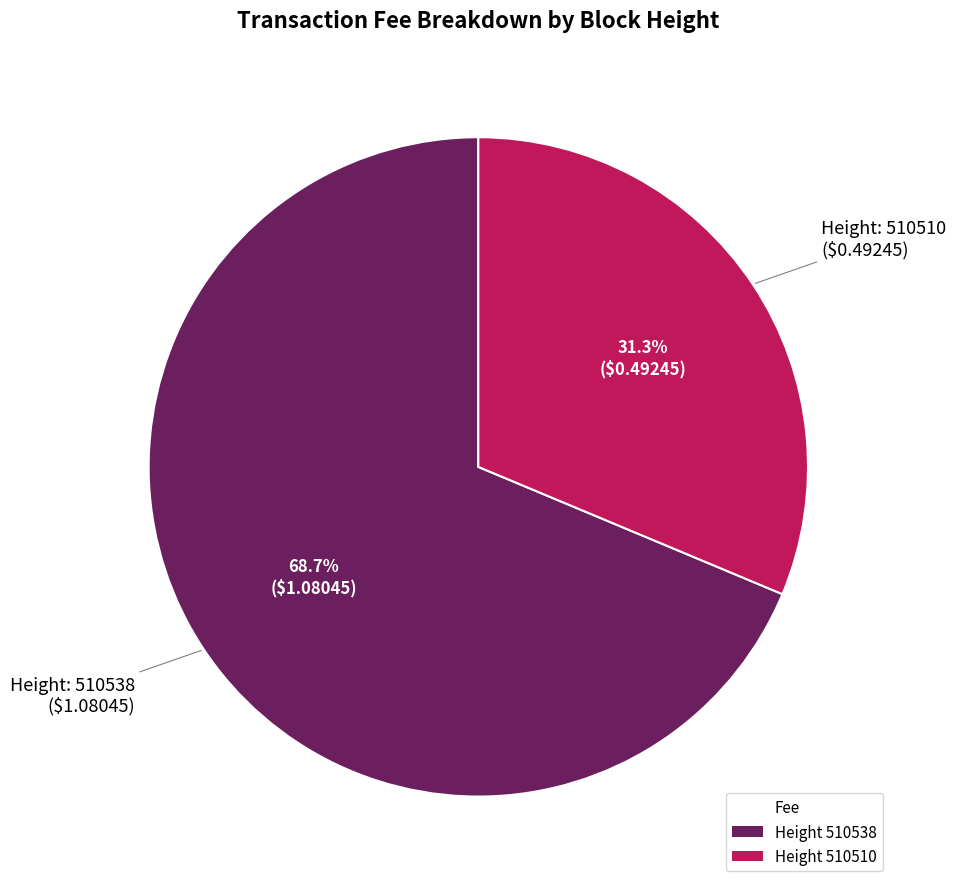

Does any single category account for the majority?

Yes